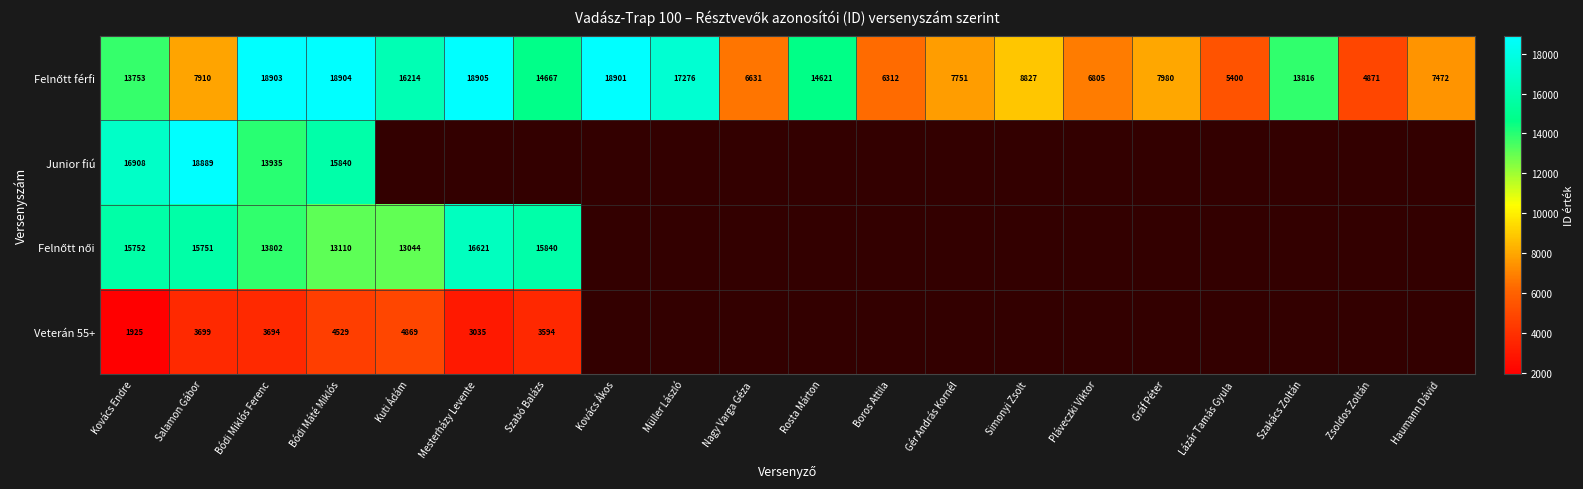

Which has a higher value, Haumann Dávid or Kovács Ákos?

Kovács Ákos